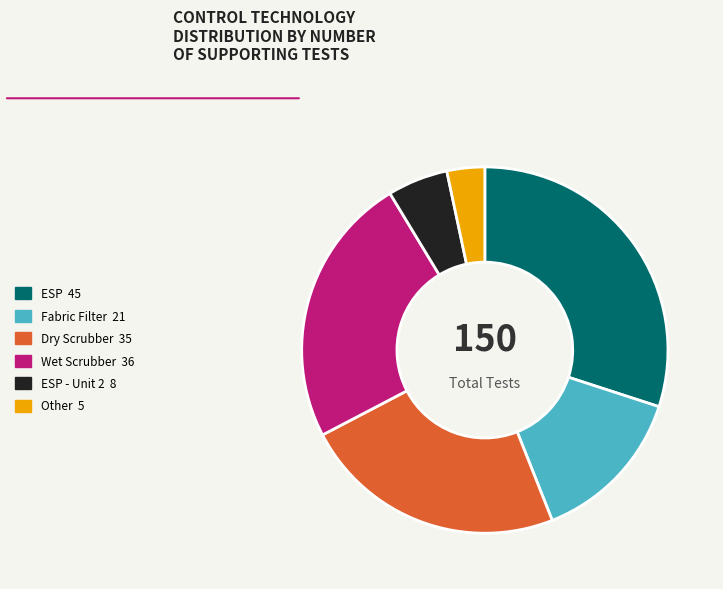

Is there any slice that represents more than half of the pie?

No